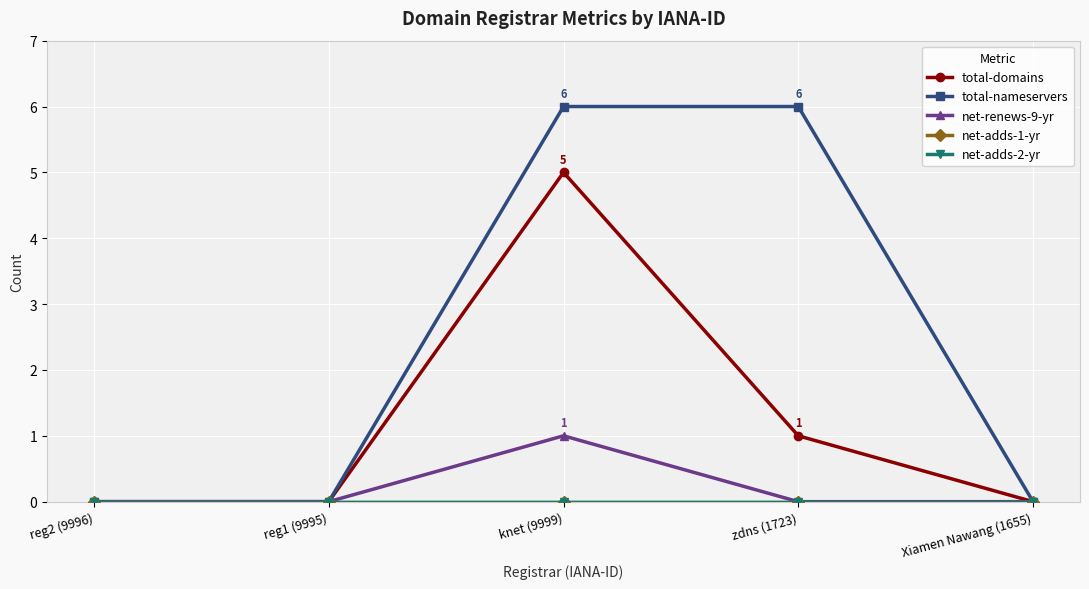

Reading right to left, what are all the values shown in this chart?

total-domains: Xiamen Nawang (1655)=0	zdns (1723)=1	knet (9999)=5	reg1 (9995)=0	reg2 (9996)=0
total-nameservers: Xiamen Nawang (1655)=0	zdns (1723)=6	knet (9999)=6	reg1 (9995)=0	reg2 (9996)=0
net-renews-9-yr: Xiamen Nawang (1655)=0	zdns (1723)=0	knet (9999)=1	reg1 (9995)=0	reg2 (9996)=0
net-adds-1-yr: Xiamen Nawang (1655)=0	zdns (1723)=0	knet (9999)=0	reg1 (9995)=0	reg2 (9996)=0
net-adds-2-yr: Xiamen Nawang (1655)=0	zdns (1723)=0	knet (9999)=0	reg1 (9995)=0	reg2 (9996)=0